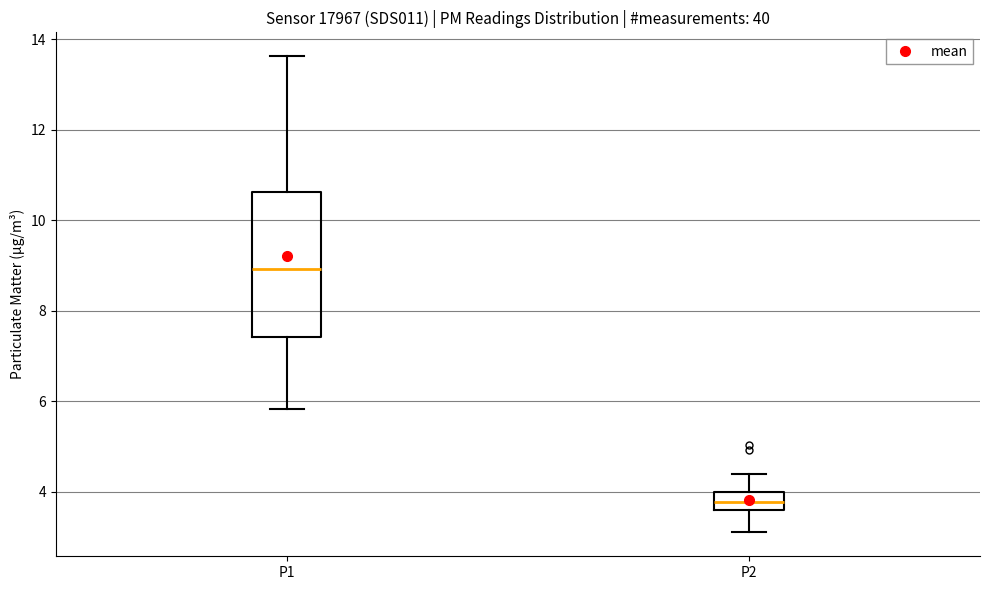

Comparing the boxes themselves (not the whiskers), which one is the tallest?

P1